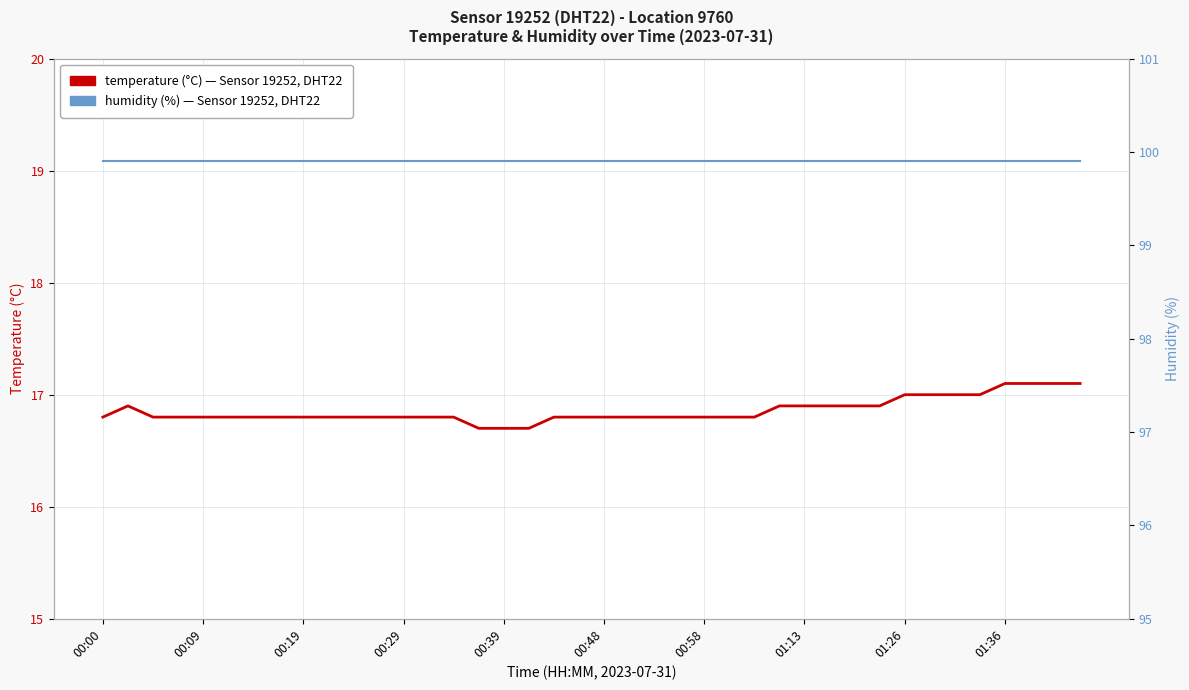

Which series changed the most between 15 and 18?

temperature